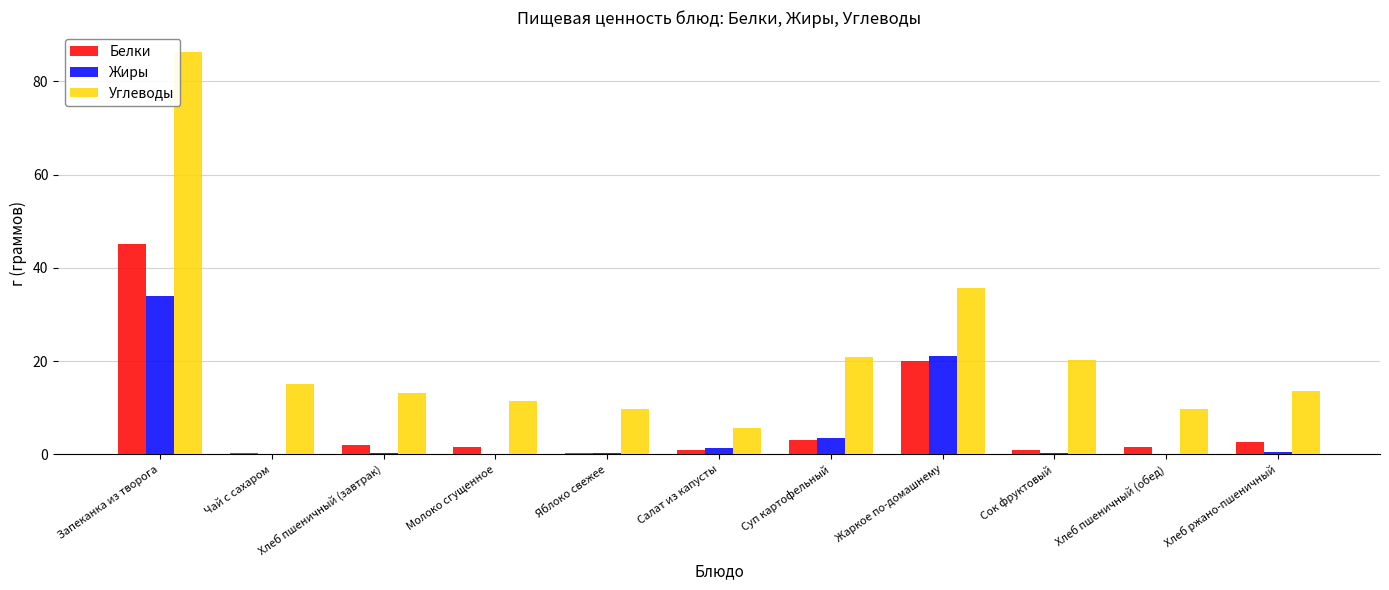

At which label is Жиры closest to 17?

Жаркое по-домашнему